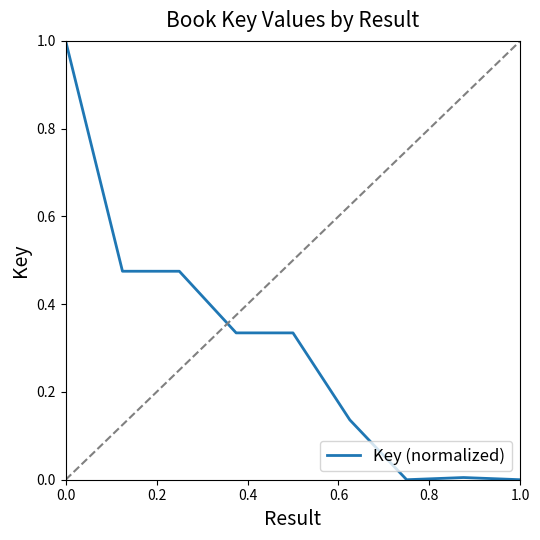

What is the maximum value shown in the chart?

1.0